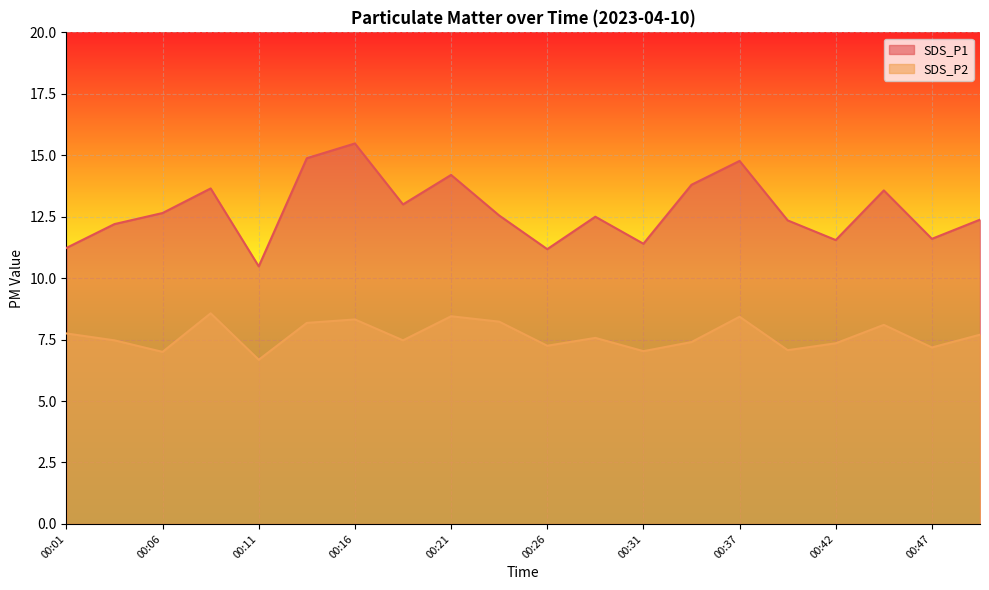

At which label does SDS_P2 reach its minimum?

00:11